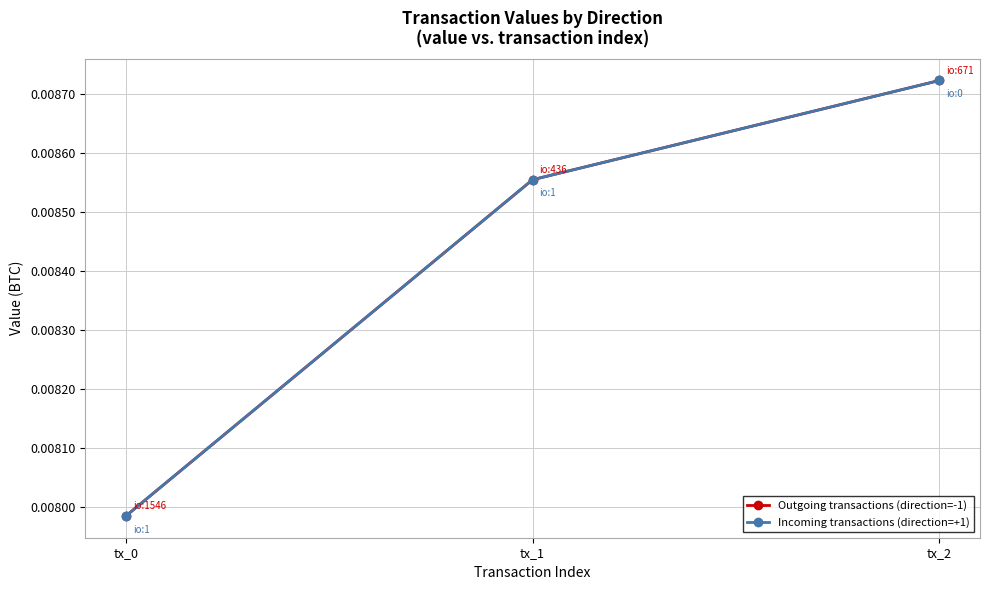

At which label is Incoming transactions (direction=+1) closest to 0?

tx_0